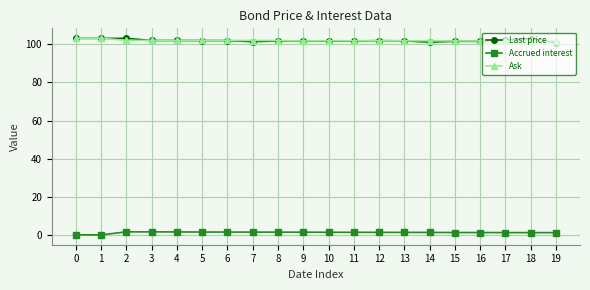

True or false: Last price has a value of 101.7 at 11.

True